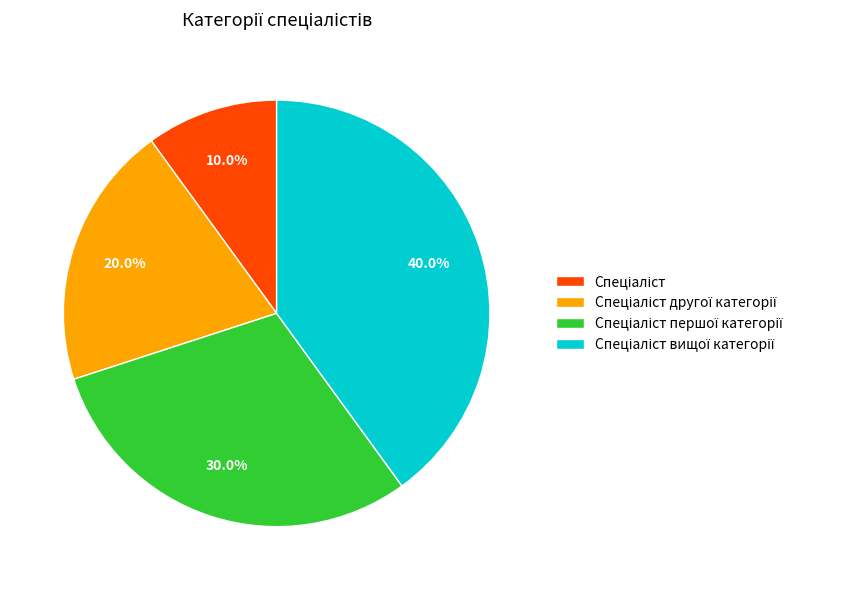

Is there any slice that represents more than half of the pie?

No